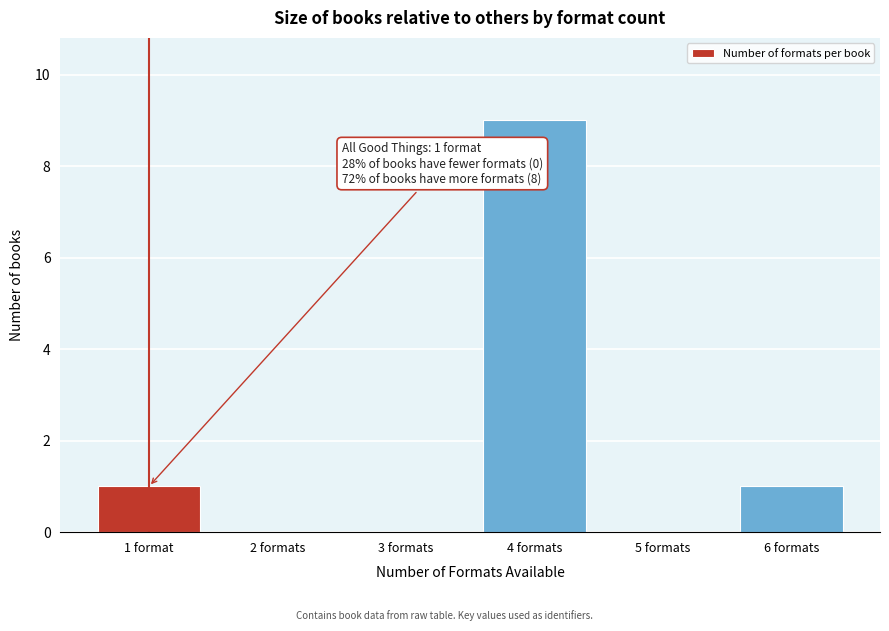

Reading left to right, what are all the values shown in this chart?

1 format=1	2 formats=0	3 formats=0	4 formats=9	5 formats=0	6 formats=1